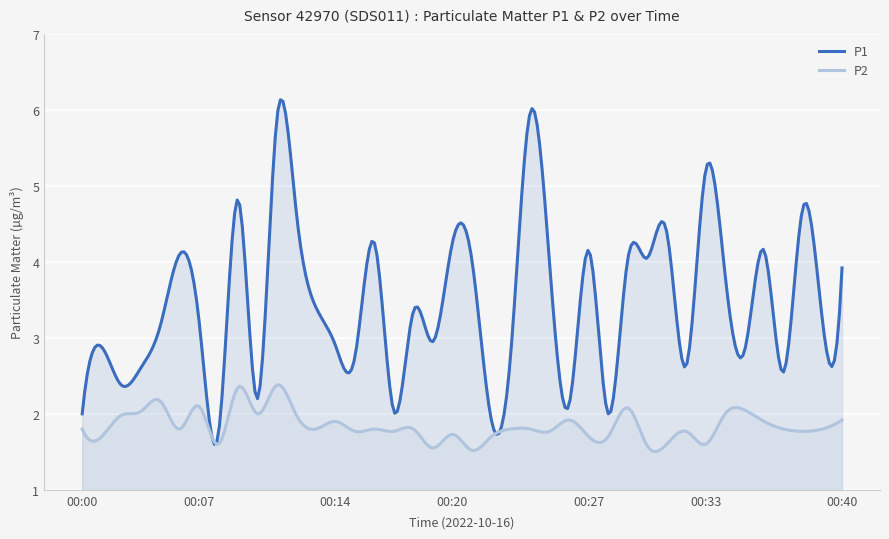

In P1, how many points are higher than both neighbors (excluding endpoints)?

14